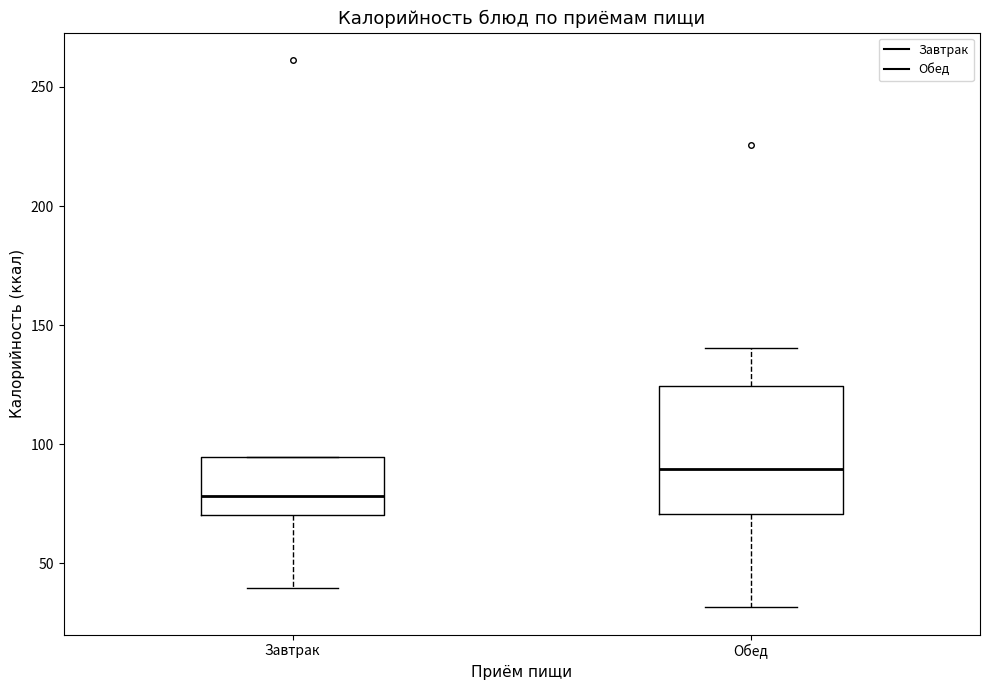

Which box is the tallest, from its lower edge to its upper edge?

Обед